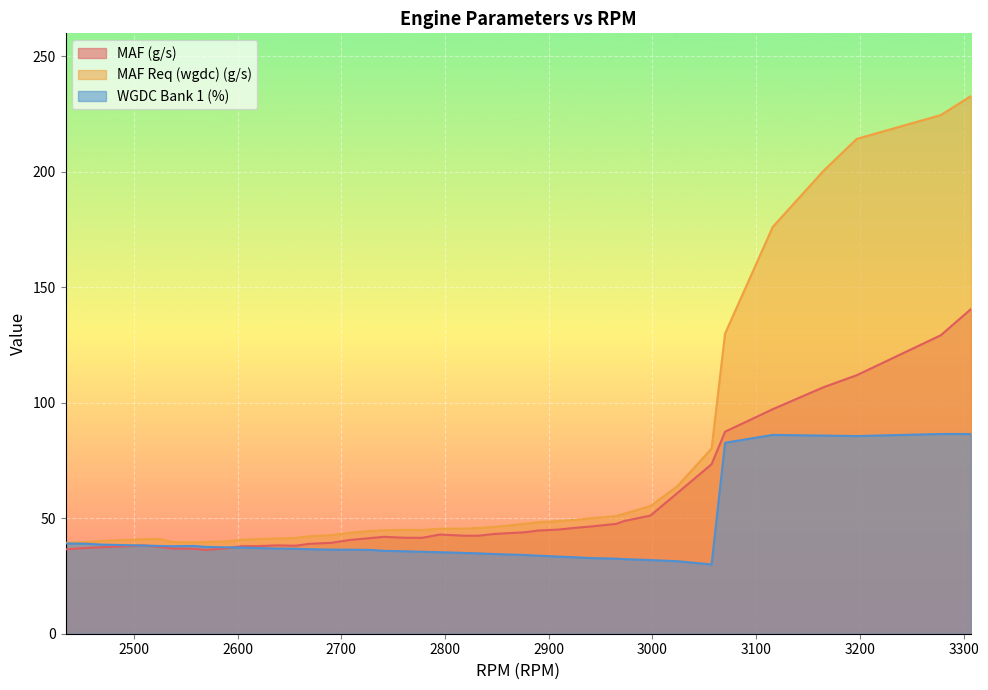

Which series has the largest total across all categories?

MAF Req (wgdc) (g/s)